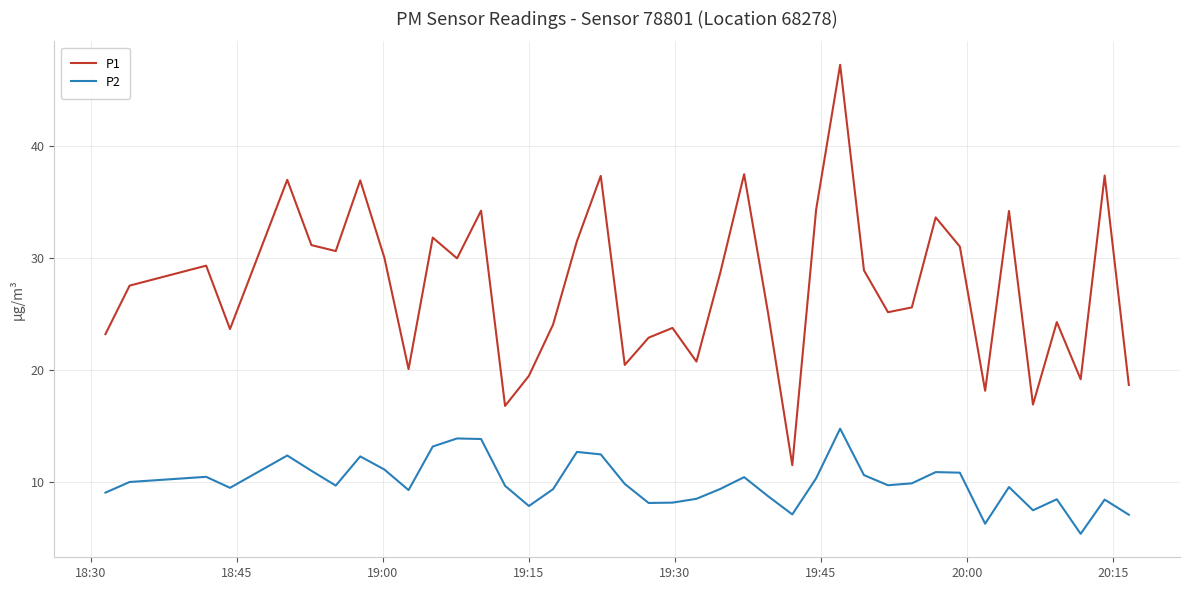

What is the difference between the maximum and minimum values in the P2 series?

9.4